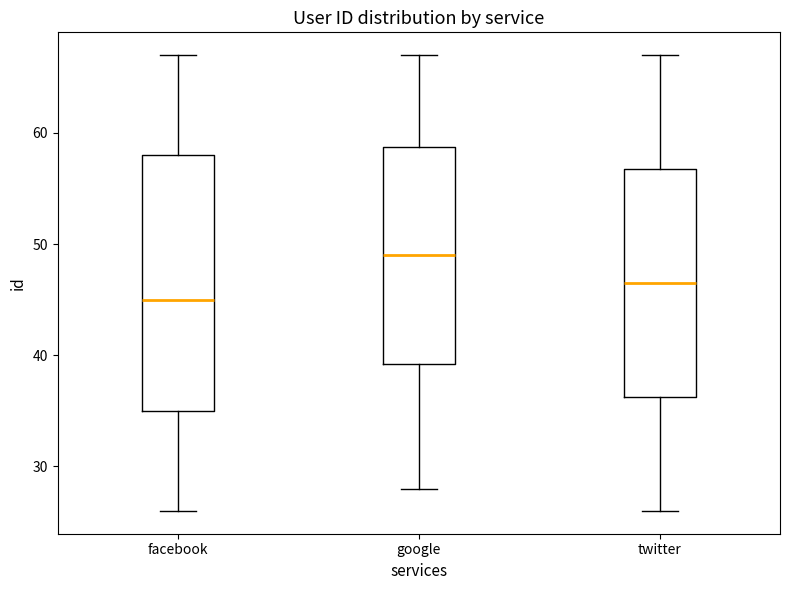

Reading left to right, read every box against the y-axis: the position of its median line, the range the box covers, and the ends of its whiskers. The values are not printed on the chart, so give them approximately, as read against the axis.

facebook: median 45, box 35 to 58, whiskers 26 to 67
google: median 49, box 39 to 59, whiskers 28 to 67
twitter: median 47, box 36 to 57, whiskers 26 to 67